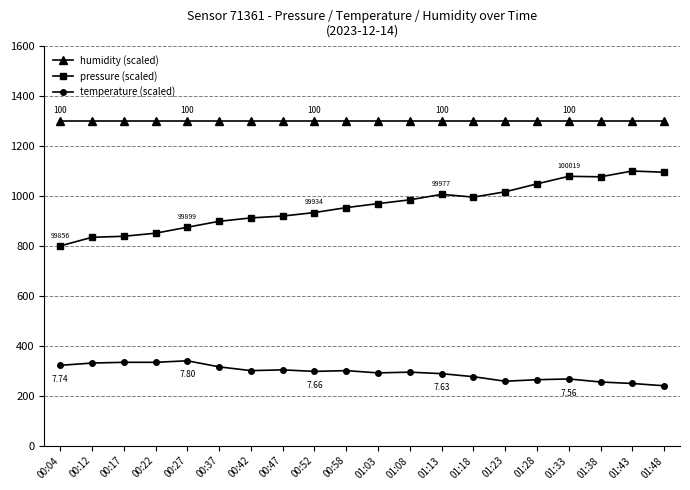

The value of temperature (scaled) at 01:08 is 527.1. True or false?

False